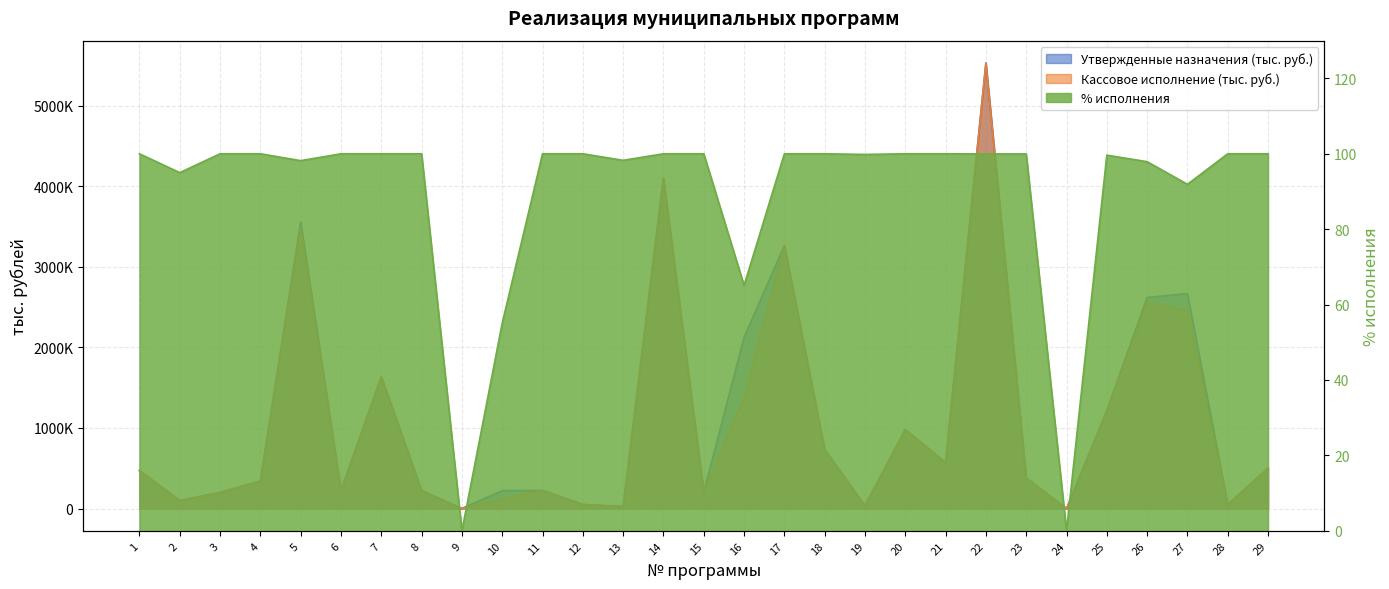

How many positive values does the % исполнения series have?

27